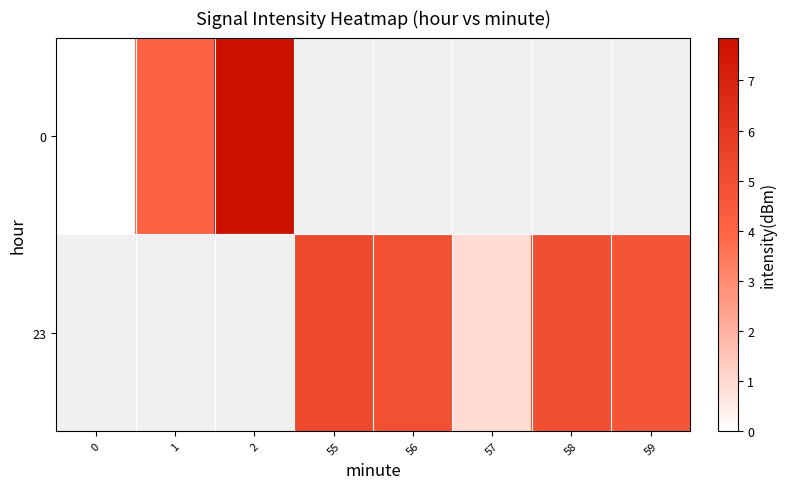

At 59, list the series in order from smallest to largest.

0, 23